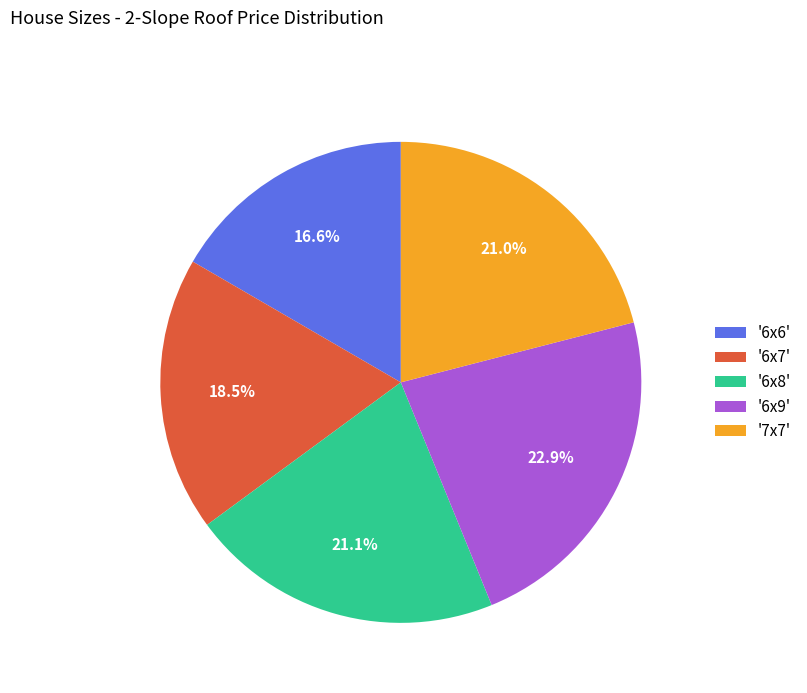

Is there any slice that represents more than half of the pie?

No